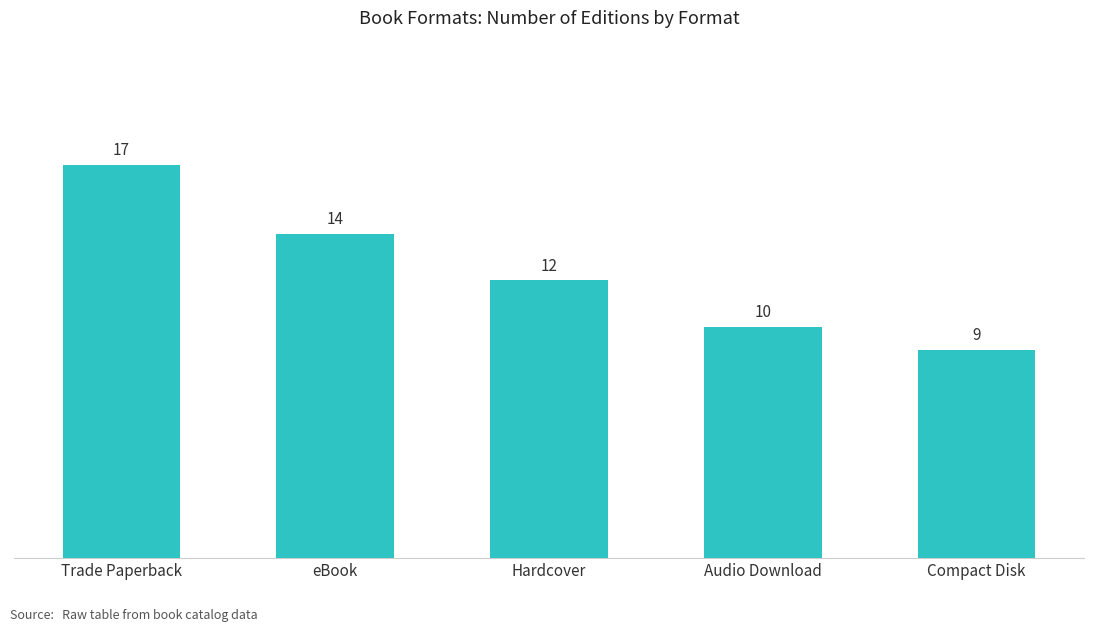

At which label does the data first exceed 12?

Trade Paperback